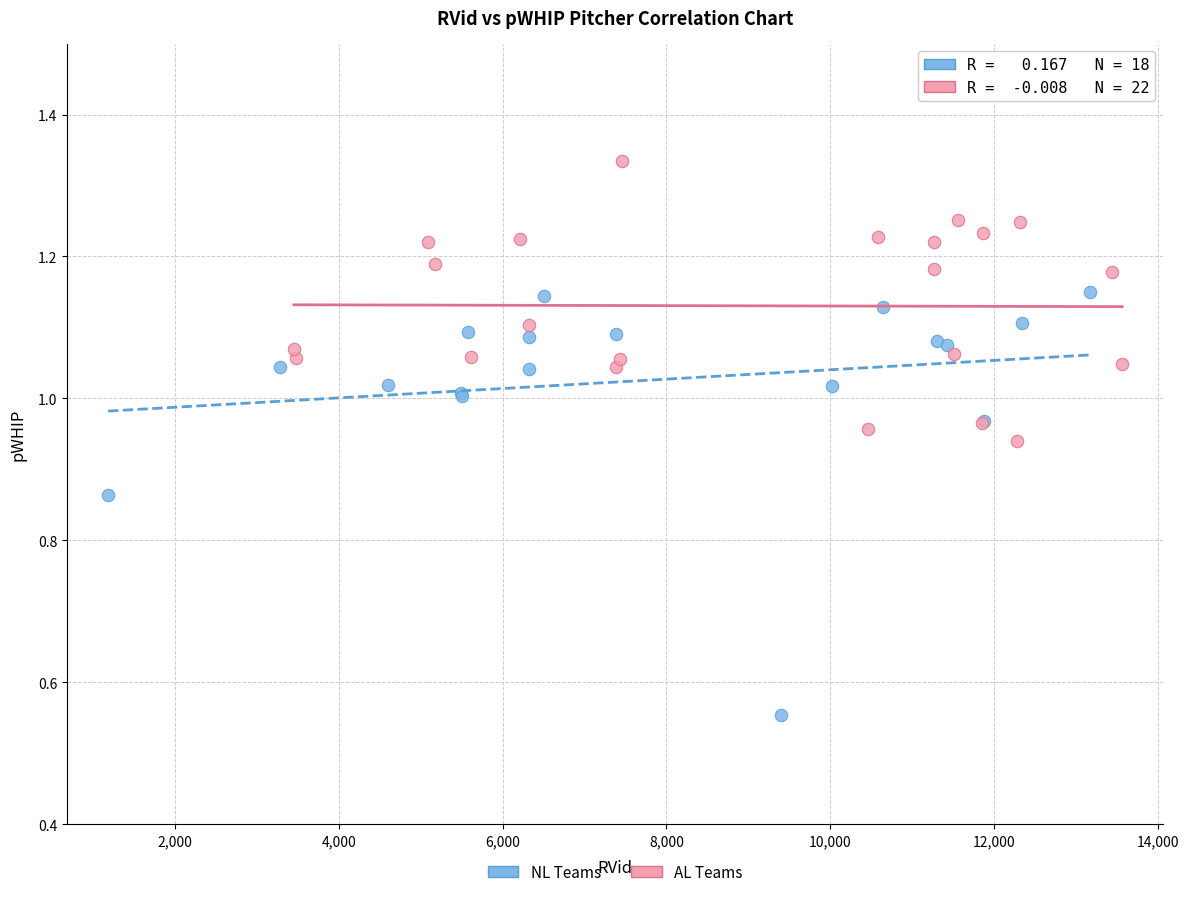

Which series contains the lowest Y value?

NL Teams